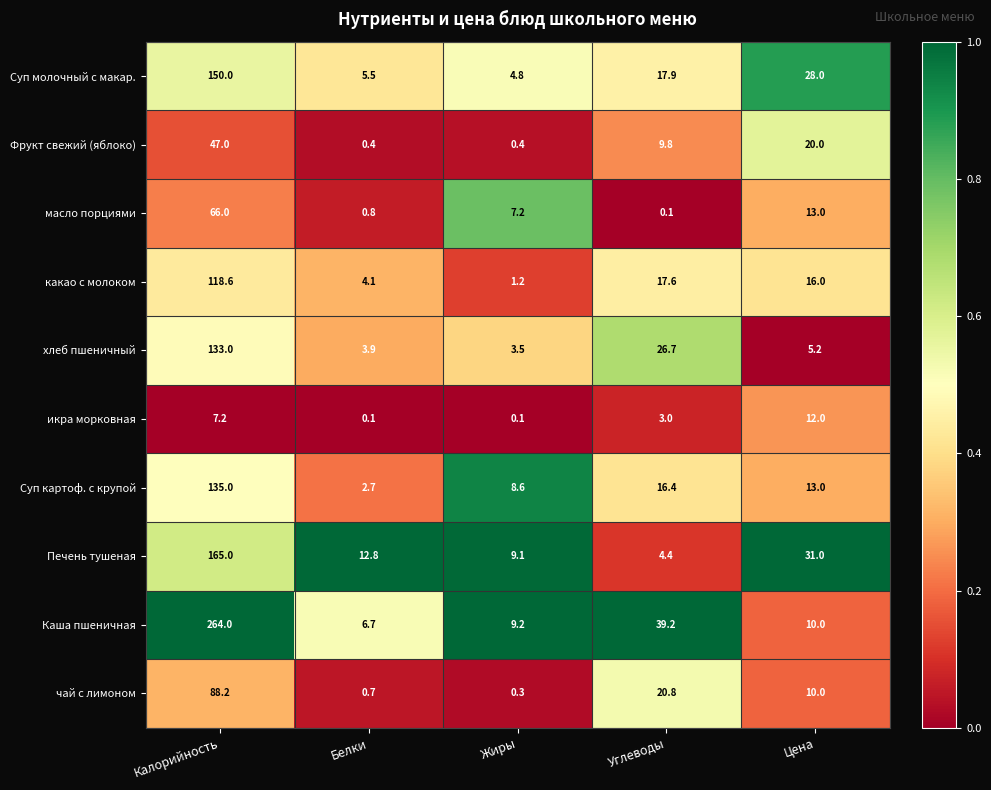

What is the difference between the highest and lowest values at Белки?

12.7